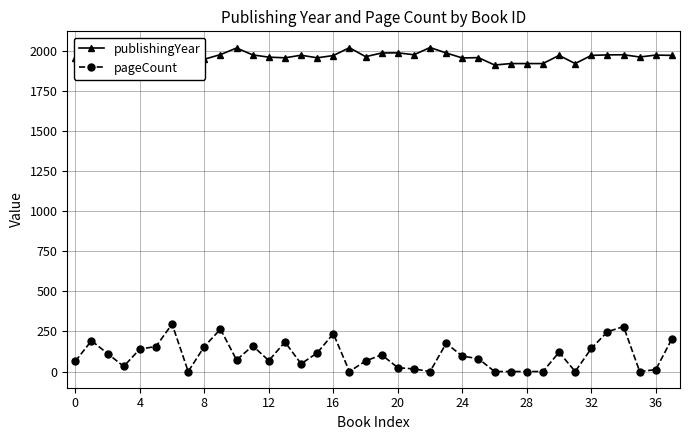

List the series in order of their peak value, lowest first.

pageCount, publishingYear